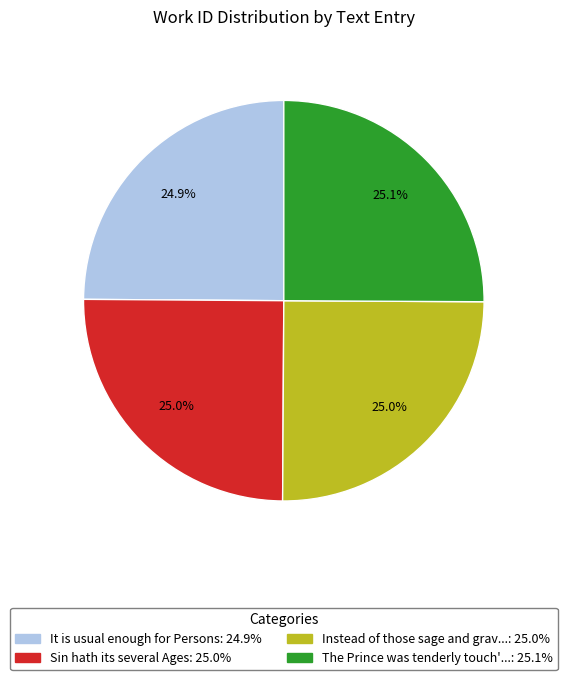

Is there a majority slice in this chart?

No